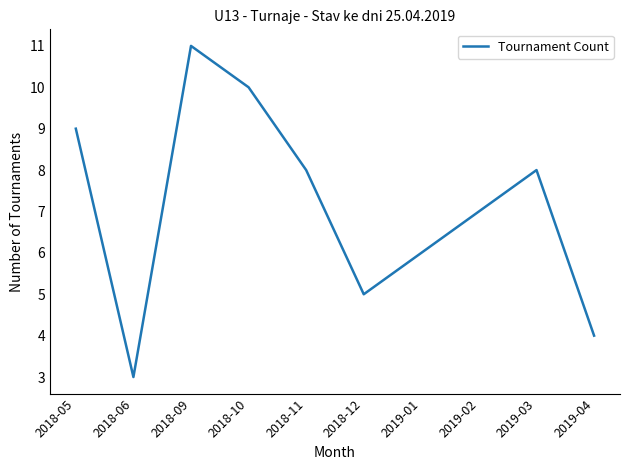

What is the difference between the maximum and second lowest values?

7